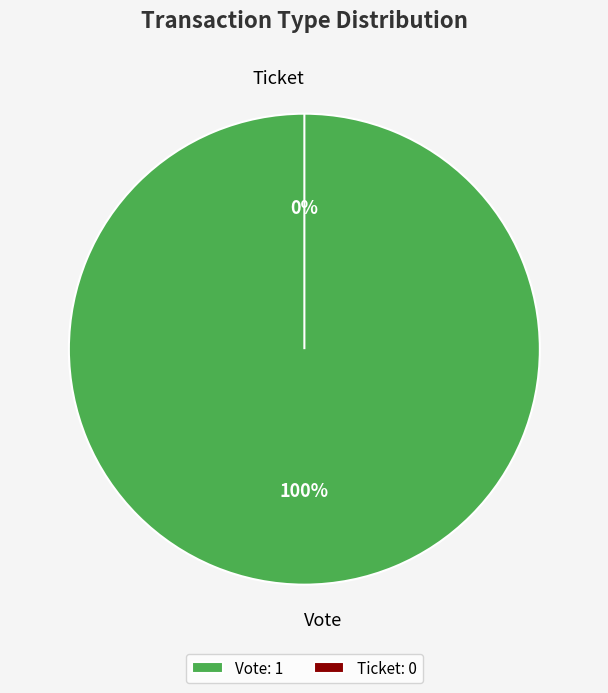

To the nearest percent, what is the average slice percentage?

50%